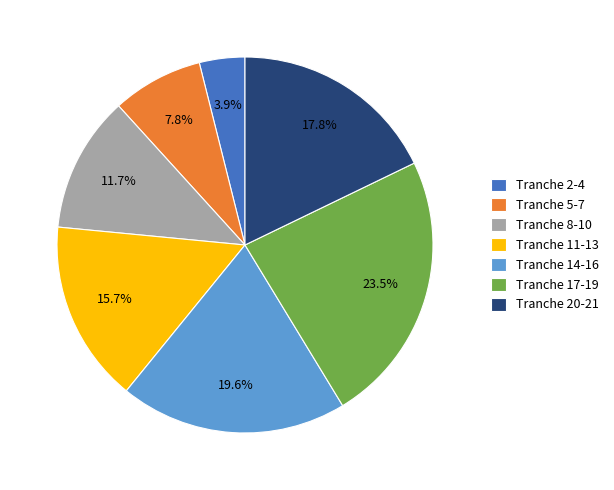

Which has a higher value, Tranche 11-13 or Tranche 20-21?

Tranche 20-21